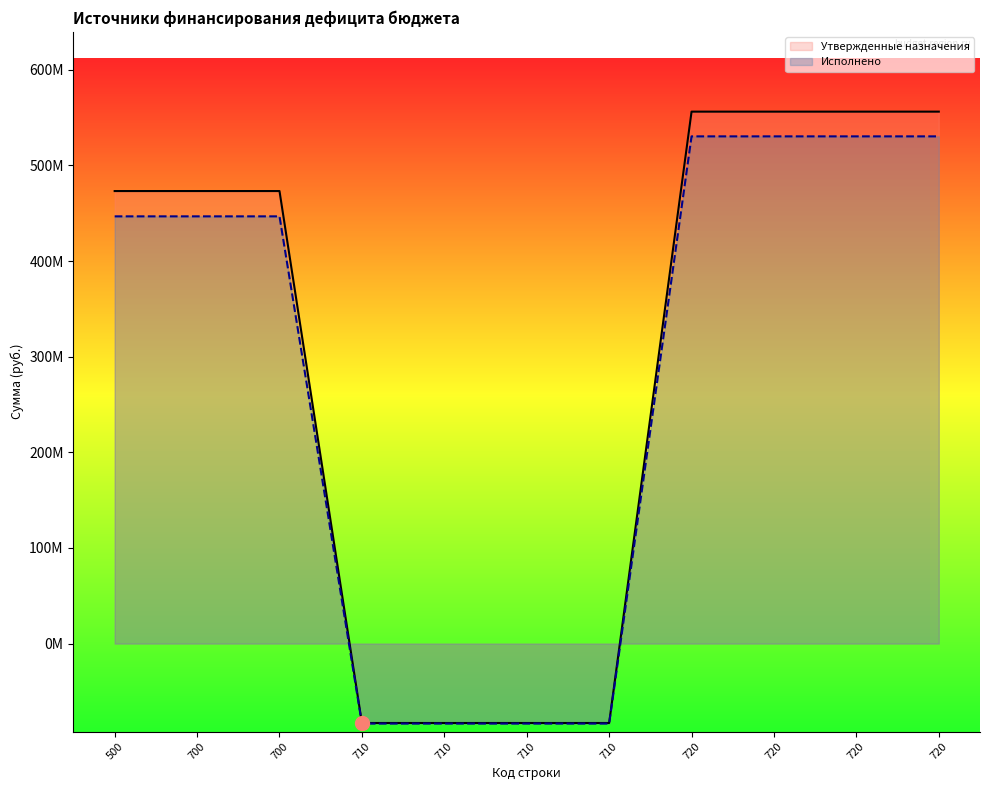

What is the difference between the maximum and minimum values in the Утвержденные назначения series?

639302981.5